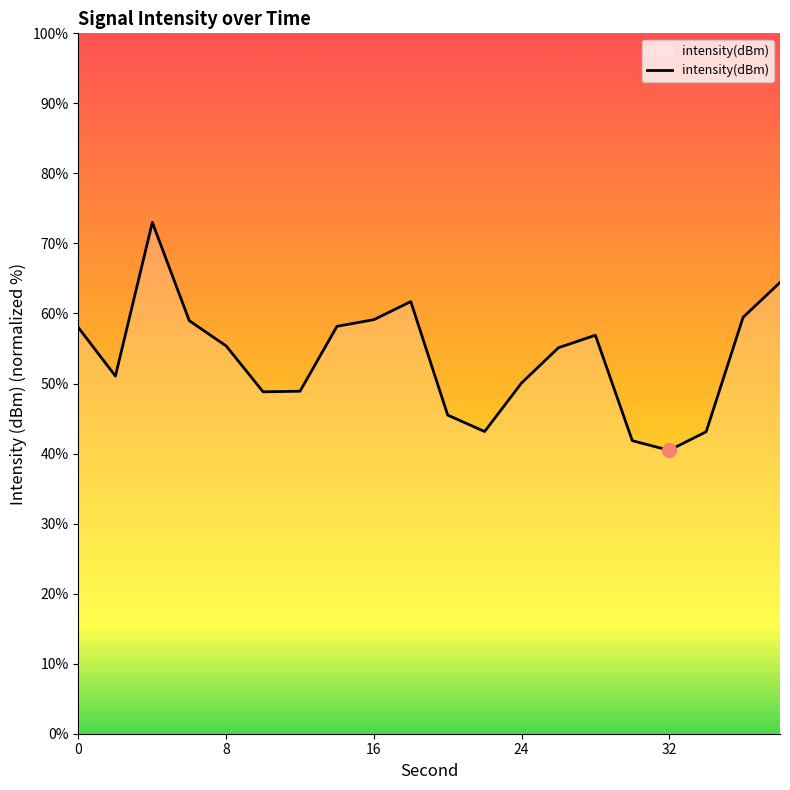

What is the smallest value displayed?

40.5